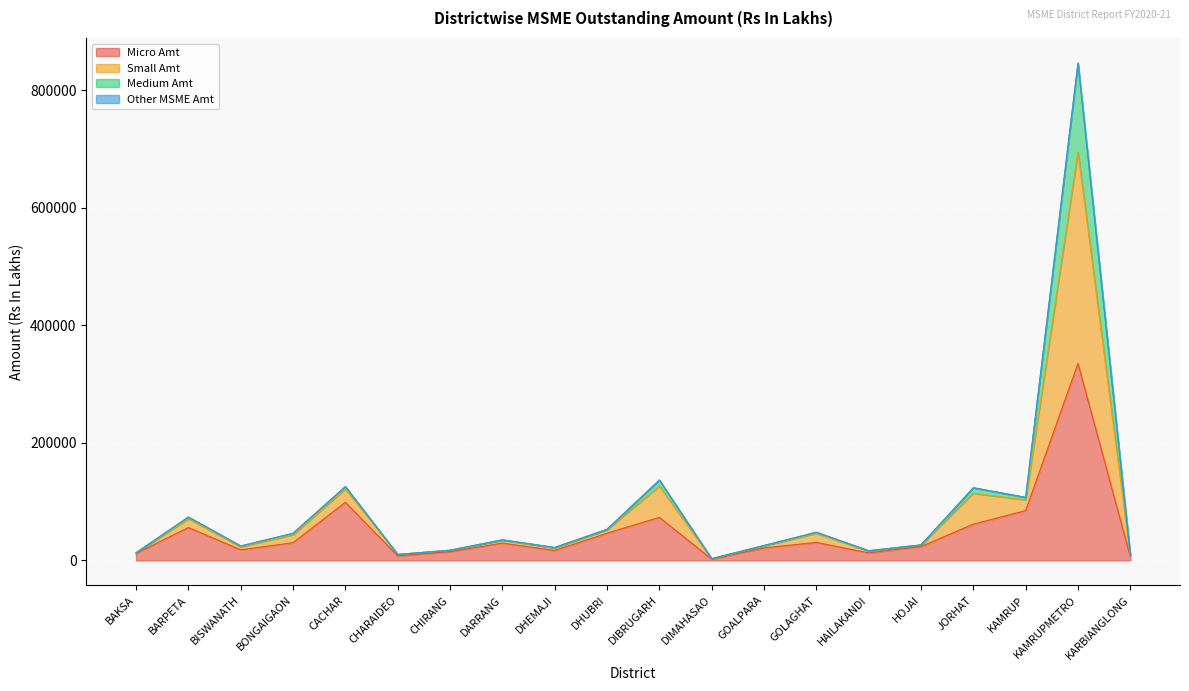

List the labels in order of Micro Amt value, smallest first.

DIMAHASAO, KARBIANGLONG, CHARAIDEO, BAKSA, HAILAKANDI, CHIRANG, DHEMAJI, BISWANATH, GOALPARA, HOJAI, DARRANG, BONGAIGAON, GOLAGHAT, DHUBRI, BARPETA, JORHAT, DIBRUGARH, KAMRUP, CACHAR, KAMRUPMETRO